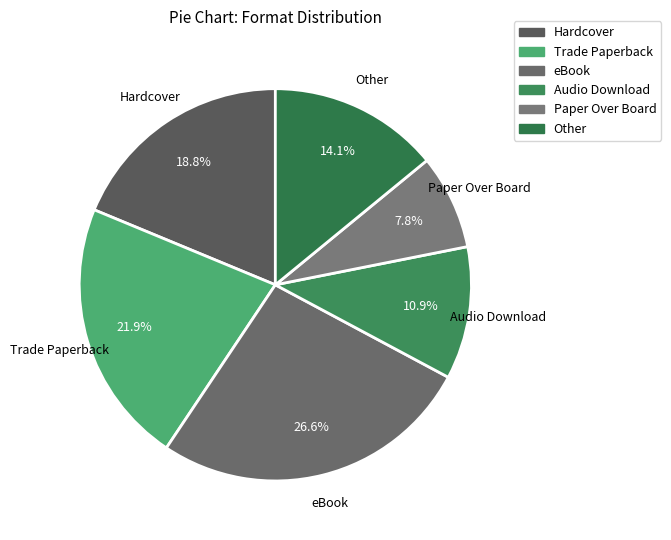

What percentage do Audio Download and Trade Paperback together represent?

32.8%